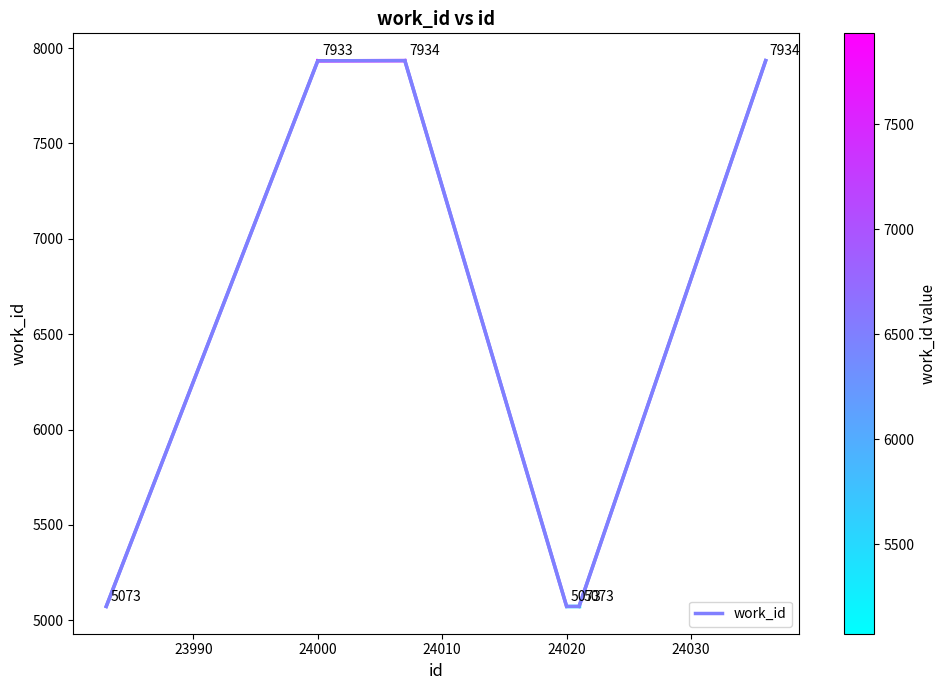

What is the greatest value displayed?

7934